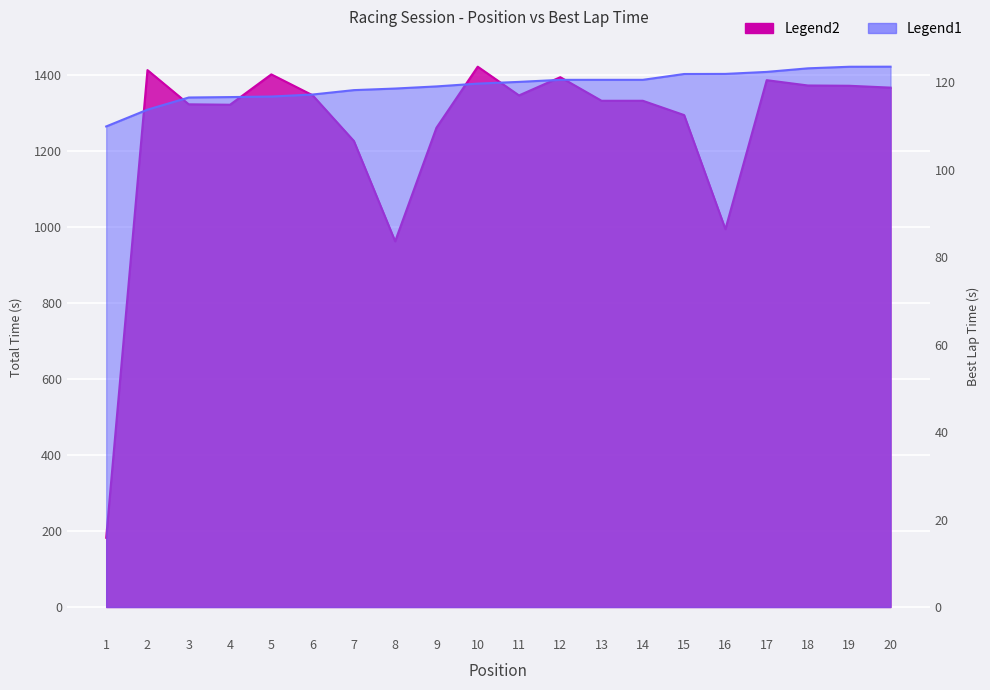

What is the sum of the values at 6 and 16?

239.1